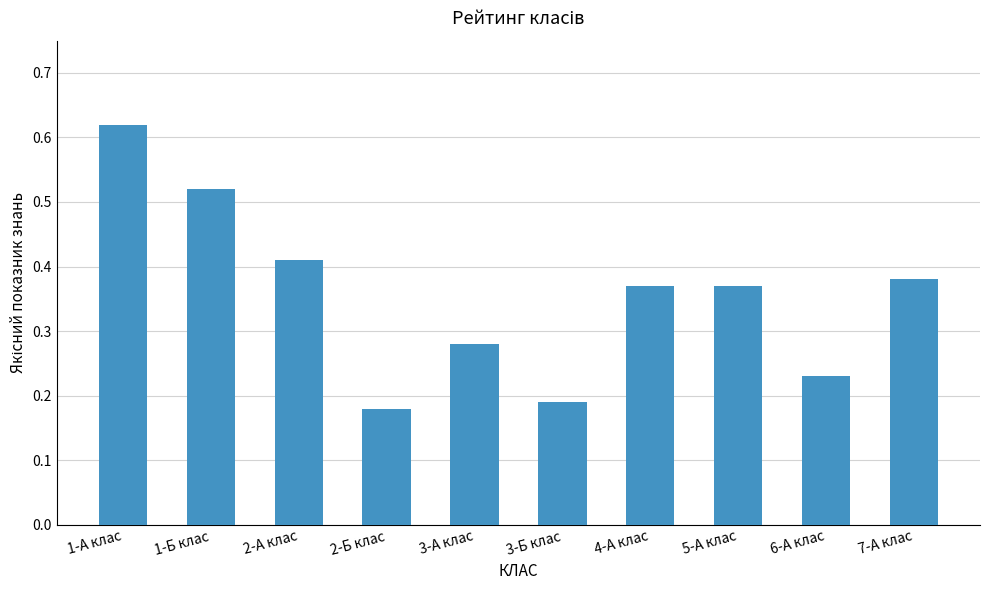

How many series are shown in this chart?

1